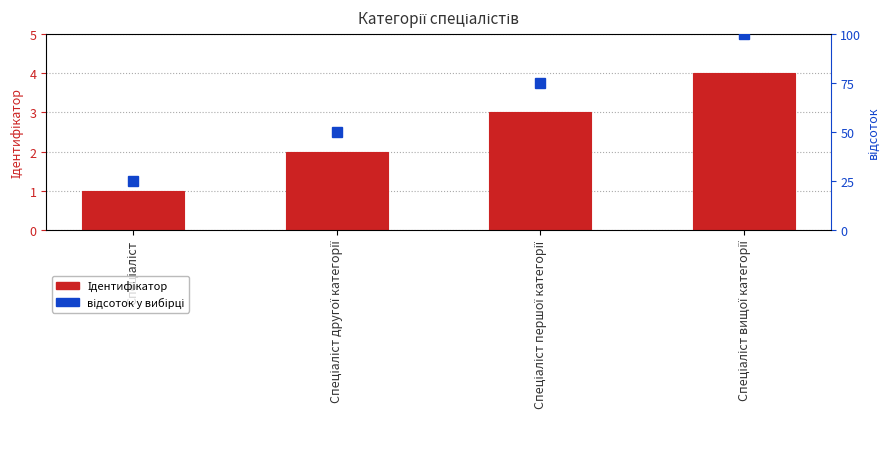

How many data points does each series have?

4